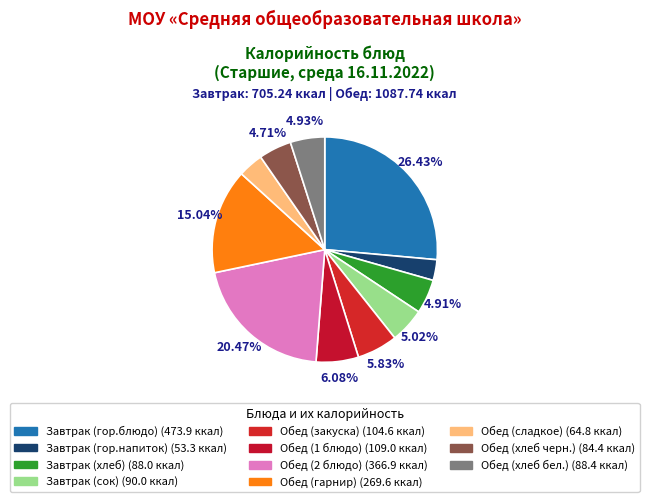

The Обед (гарнир) slice represents 15% of the pie. True or false?

True